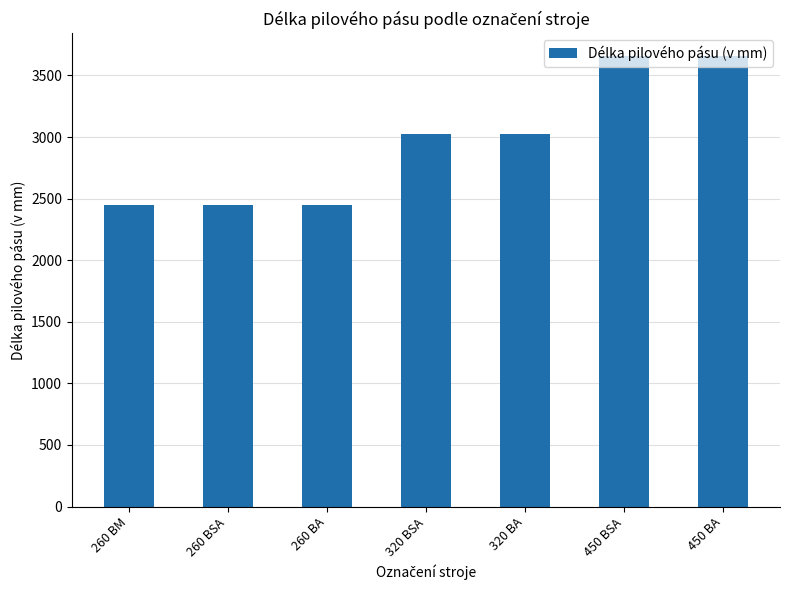

Is it true that the value at 450 BSA is 3660?

True